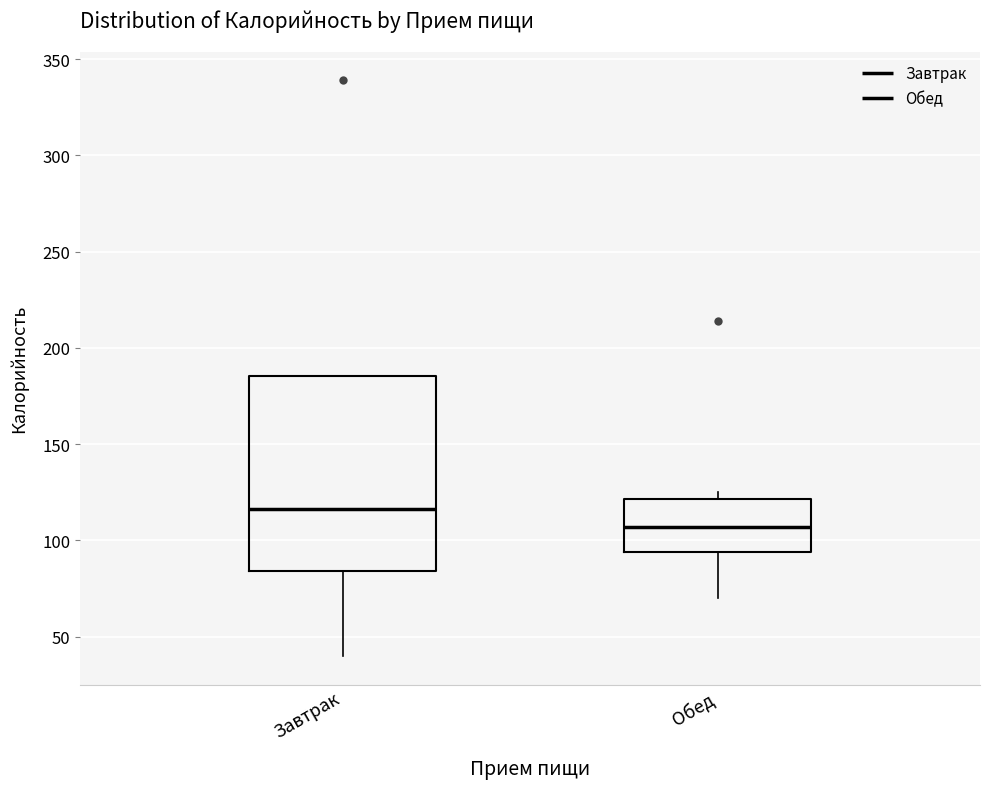

Where does the median line of the box for Завтрак sit on the y-axis? The values are not printed on the chart, so give them approximately, as read against the axis.

115